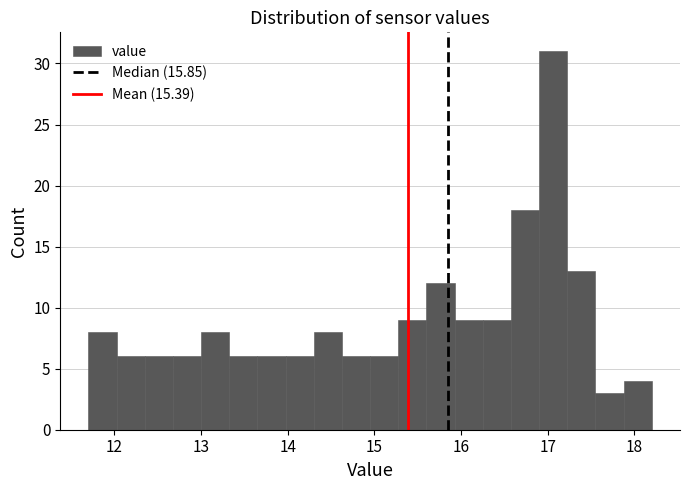

Read against the x-axis, roughly where is the centre of the tallest bar?

17.1